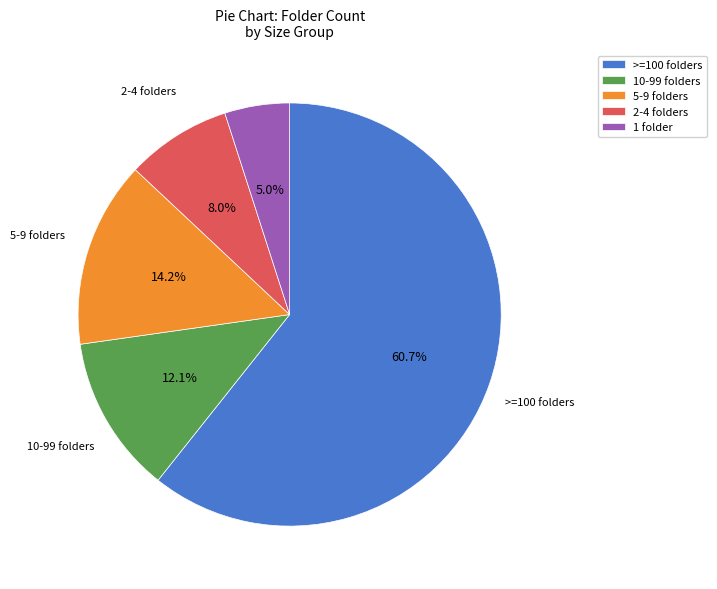

Which slice is the smallest?

1 folder